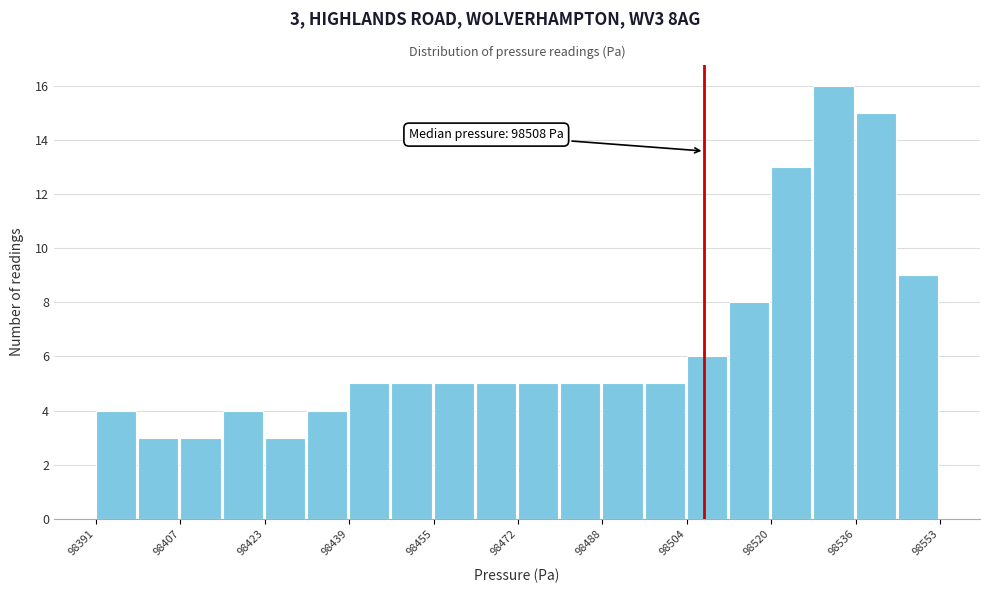

Which range on the x-axis has the tallest bar?

98528 to 98536